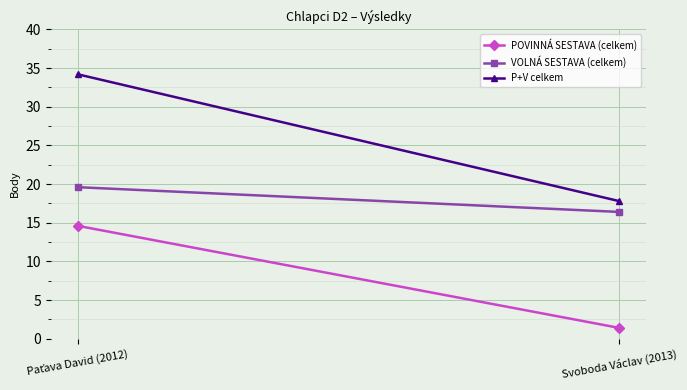

What is the difference between the VOLNÁ SESTAVA (celkem) values at Svoboda Václav (2013) and Paťava David (2012)?

3.2